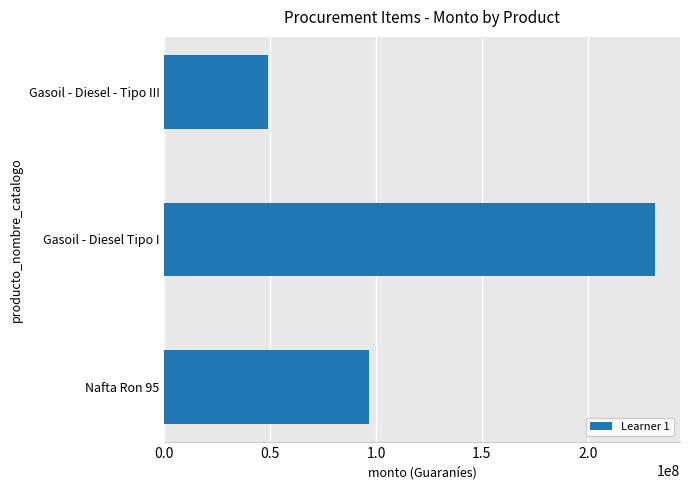

Where is the data nearest to the value 140400000?

Nafta Ron 95